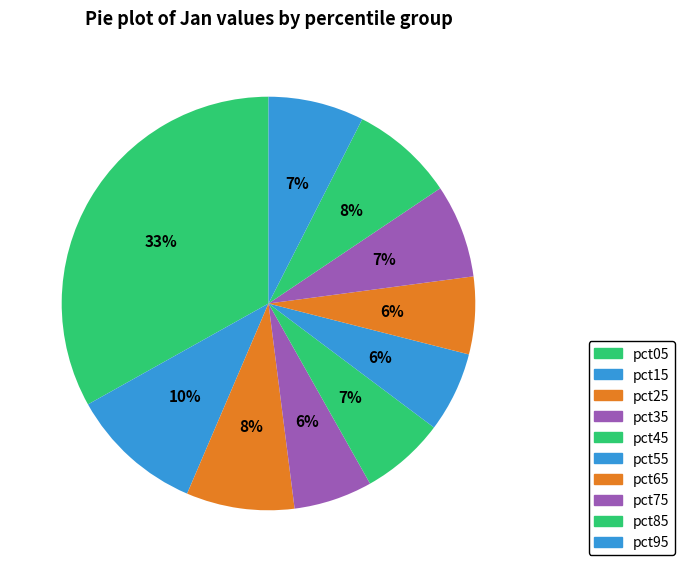

How many segments does this pie chart have?

10